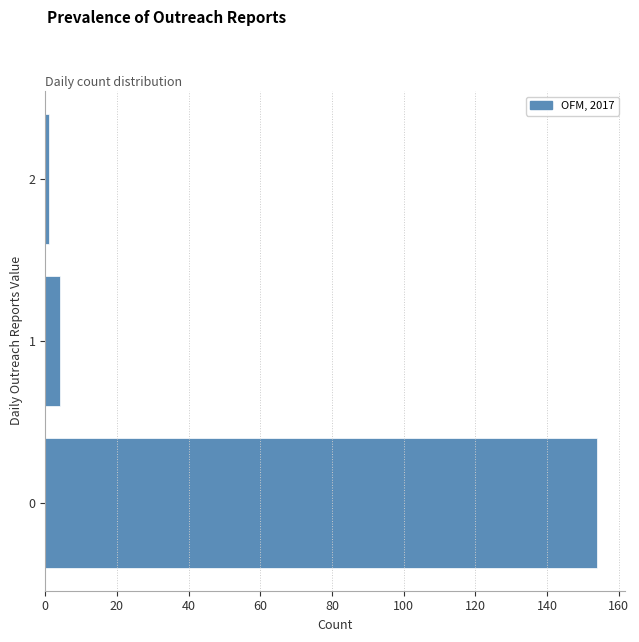

Reading bottom to top, transcribe this chart: for each bar, give the range it covers on the y-axis and its length. The values are not printed on the chart, so give them approximately, as read against the axis.

-0.5 to 0.5: 154
0.5 to 1.5: 4
1.5 to 2.5: under 2